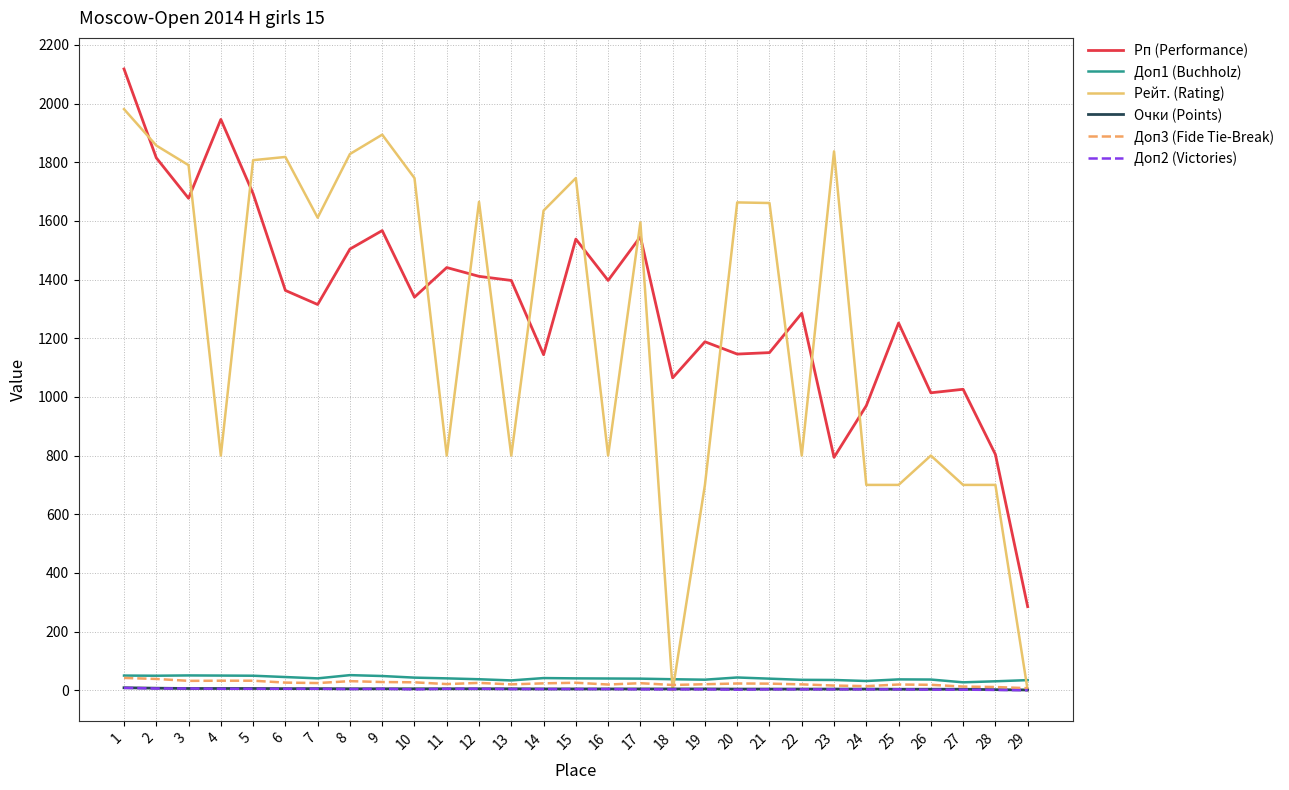

What are all the series names shown in the legend?

Рп (Performance), Доп1 (Buchholz), Рейт. (Rating), Очки (Points), Доп3 (Fide Tie-Break), Доп2 (Victories)